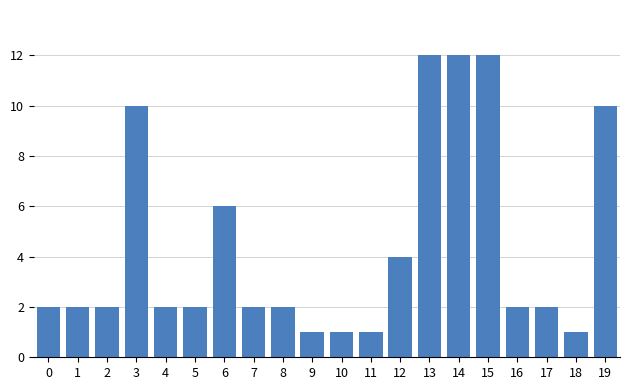

At which label is the value closest to 6?

6